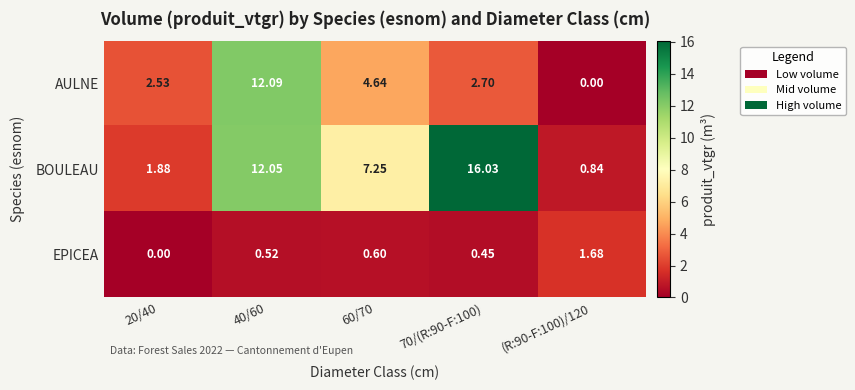

Is the value of BOULEAU at 40/60 greater than the value of AULNE at 70/(R:90-F:100)?

Yes